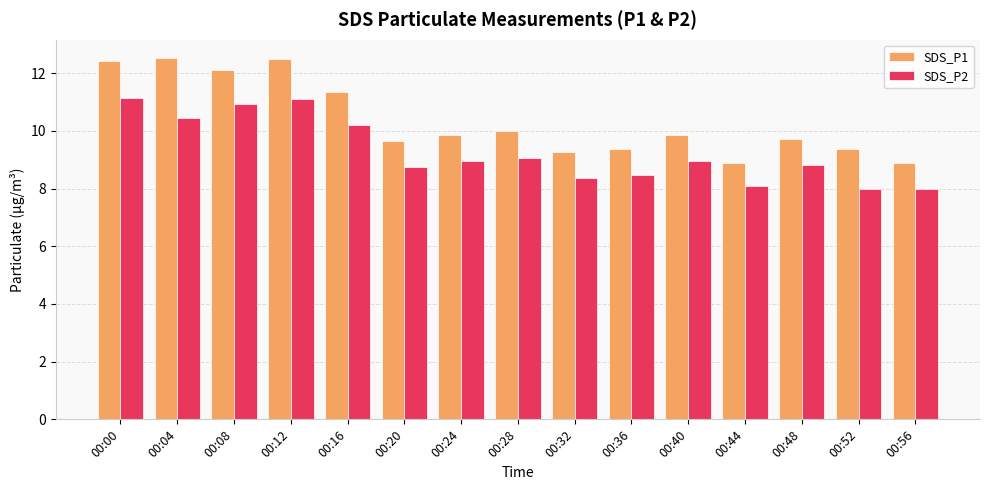

At 00:52, list the series in order from smallest to largest.

SDS_P2, SDS_P1